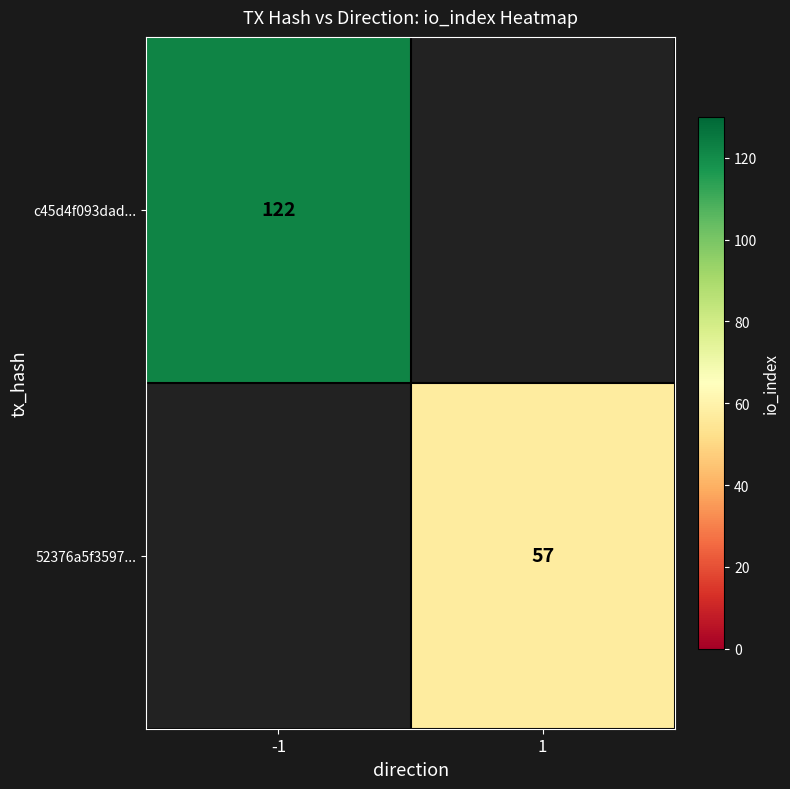

Is the value of 52376a5f3597... at 1 greater than the value of c45d4f093dad... at -1?

No